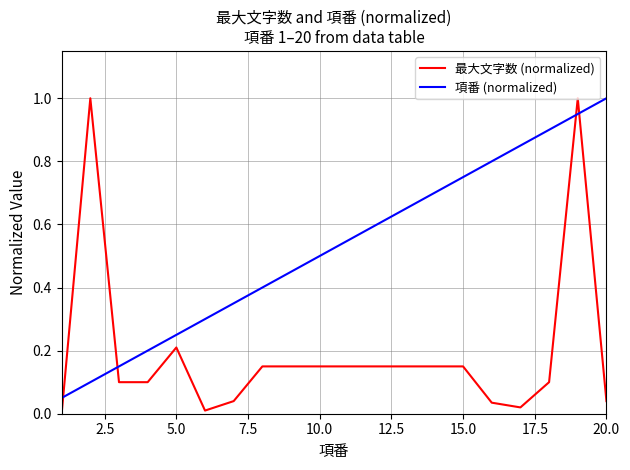

What is the difference between the maximum and minimum values in the 最大文字数 (normalized) series?

1.0